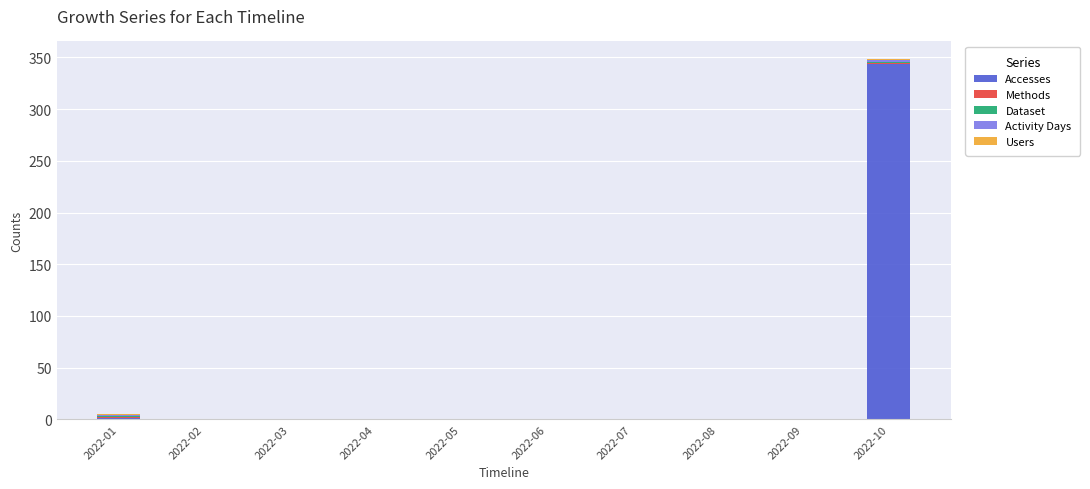

How many categories are shown in the chart?

10